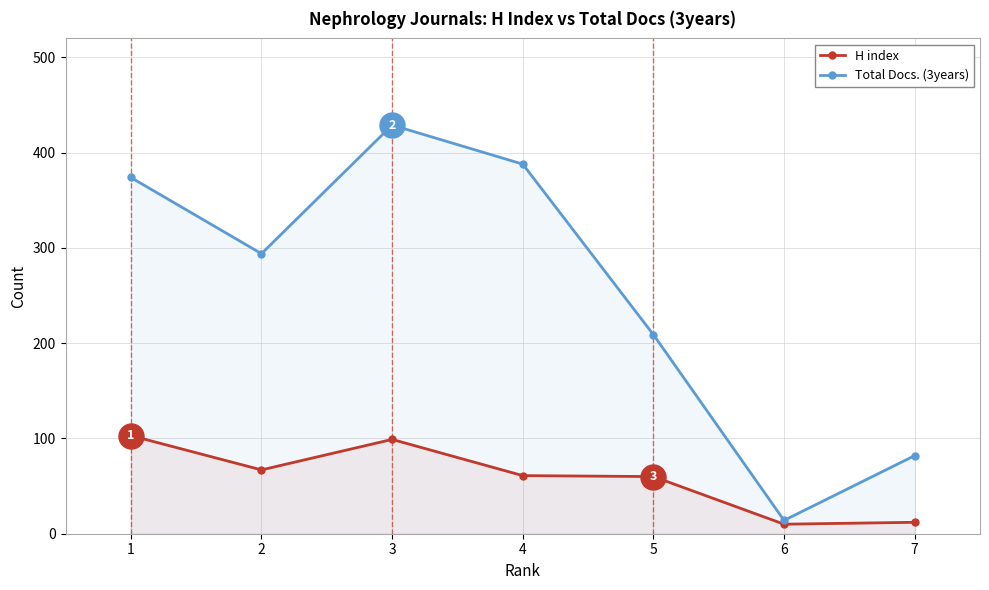

What is the maximum value for Total Docs. (3years)?

429